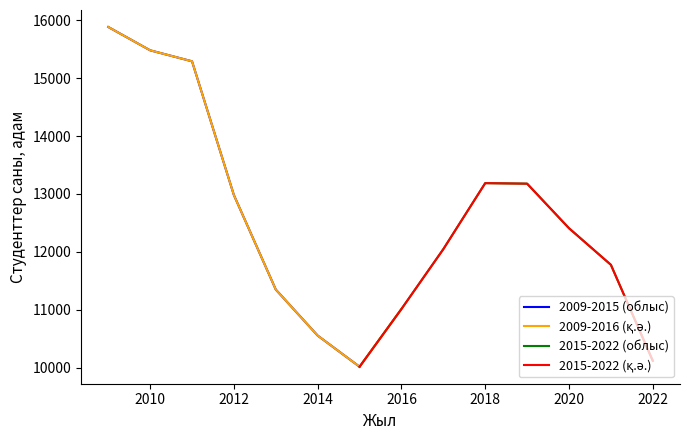

List the labels in order of value, largest first.

2009, 2010, 2011, 2018, 2019, 2012, 2020, 2017, 2021, 2013, 2016, 2014, 2022, 2015